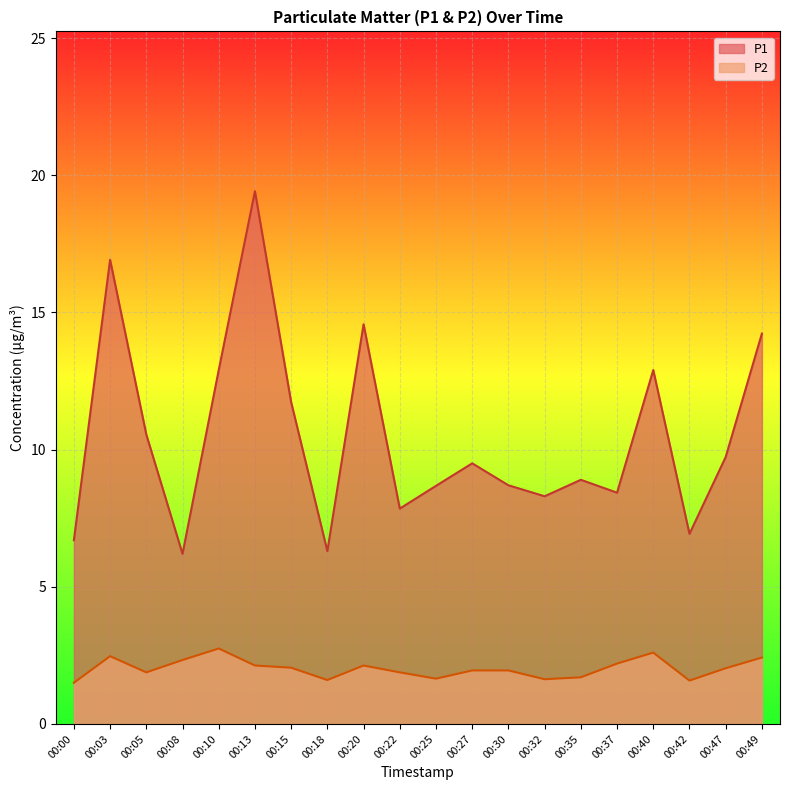

True or false: P2 has more than 0 interior local peaks.

True